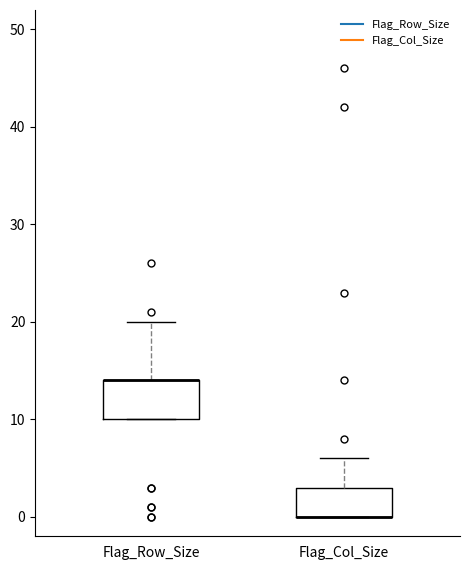

Which box is the tallest, from its lower edge to its upper edge?

Flag_Row_Size